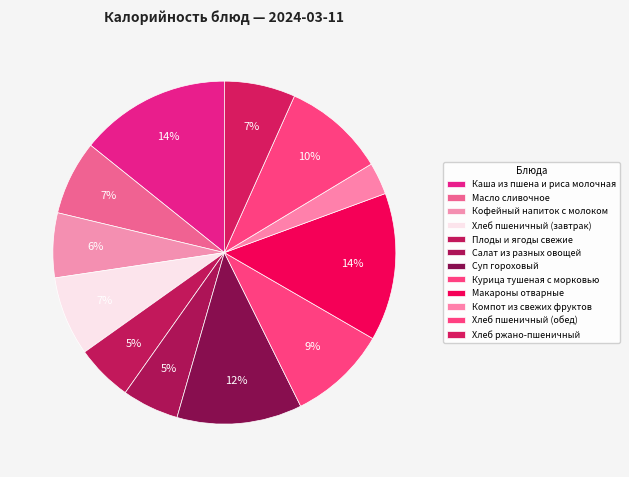

Rank the categories by value from lowest to highest.

Компот из свежих фруктов, Салат из разных овощей, Плоды и ягоды свежие, Кофейный напиток с молоком, Хлеб ржано-пшеничный, Масло сливочное, Хлеб пшеничный (завтрак), Курица тушеная с морковью, Хлеб пшеничный (обед), Суп гороховый, Макароны отварные, Каша из пшена и риса молочная